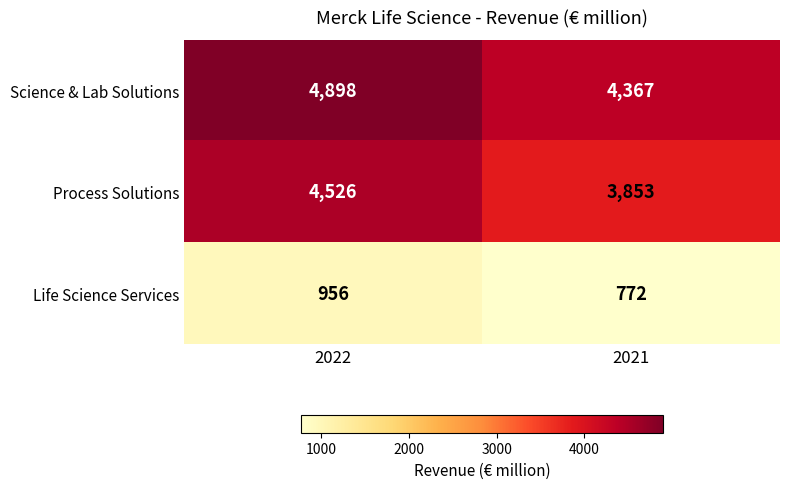

What is the average value of the Process Solutions series?

4190